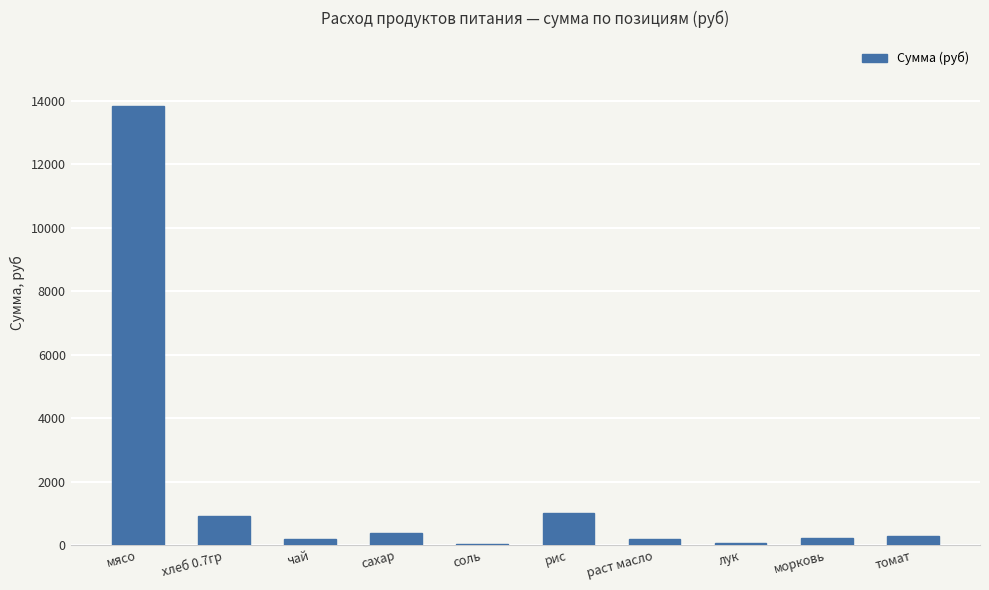

What is the sum of all values?

17112.0